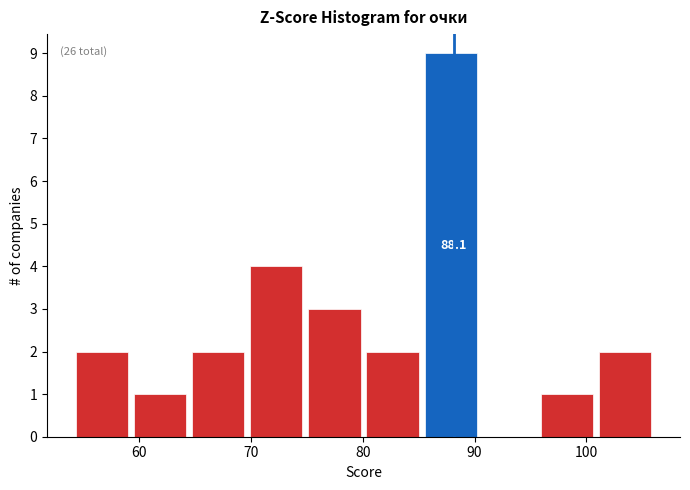

Over which range of the x-axis is the bar tallest?

86 to 91